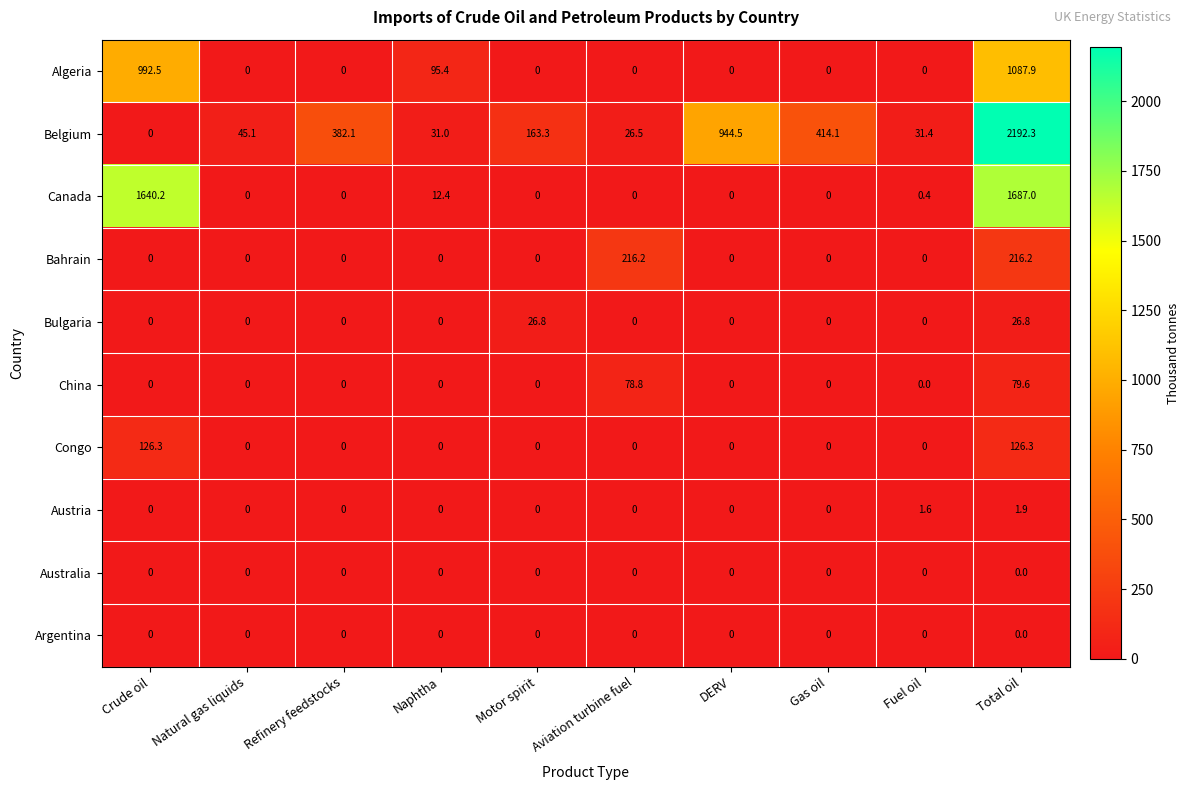

What is the difference between the maximum and minimum values in the Bulgaria series?

26.8